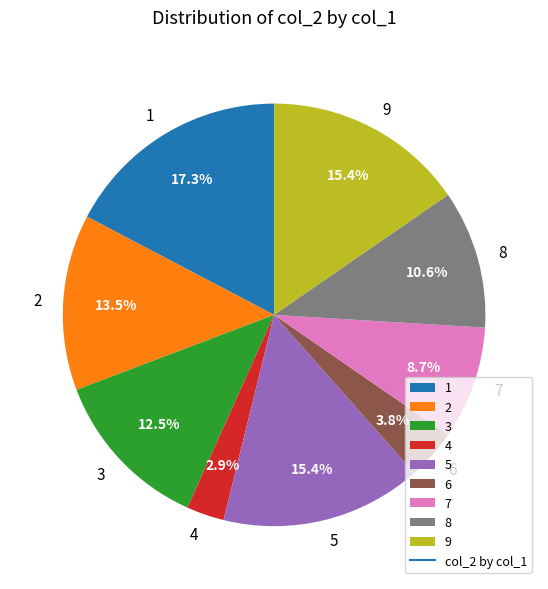

What is the ratio of the value at 7 to the value at 9?

0.6